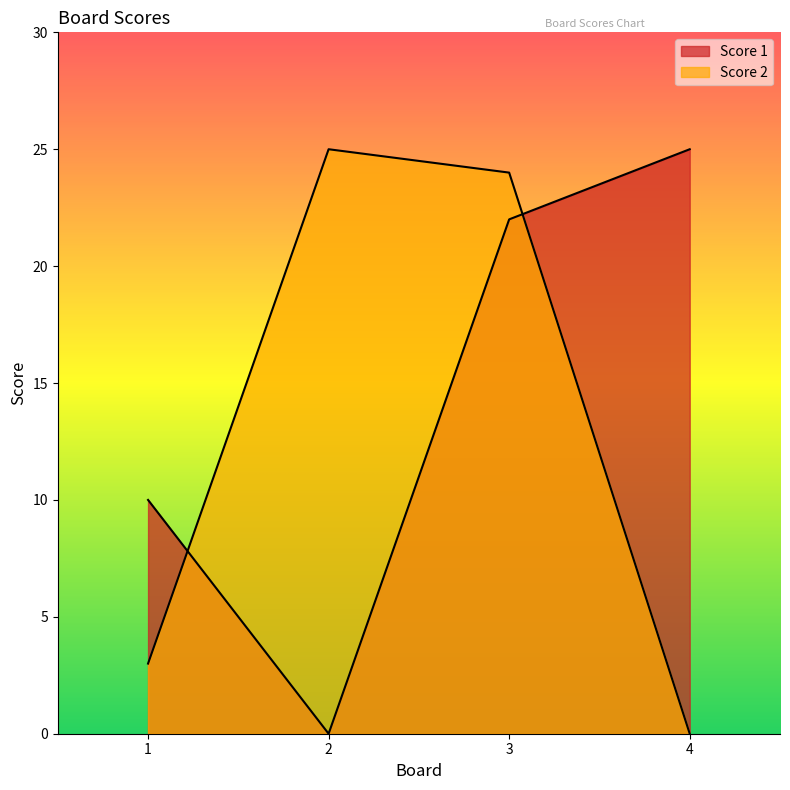

What is the value of the Score 1 point at the 3rd from the left?

22